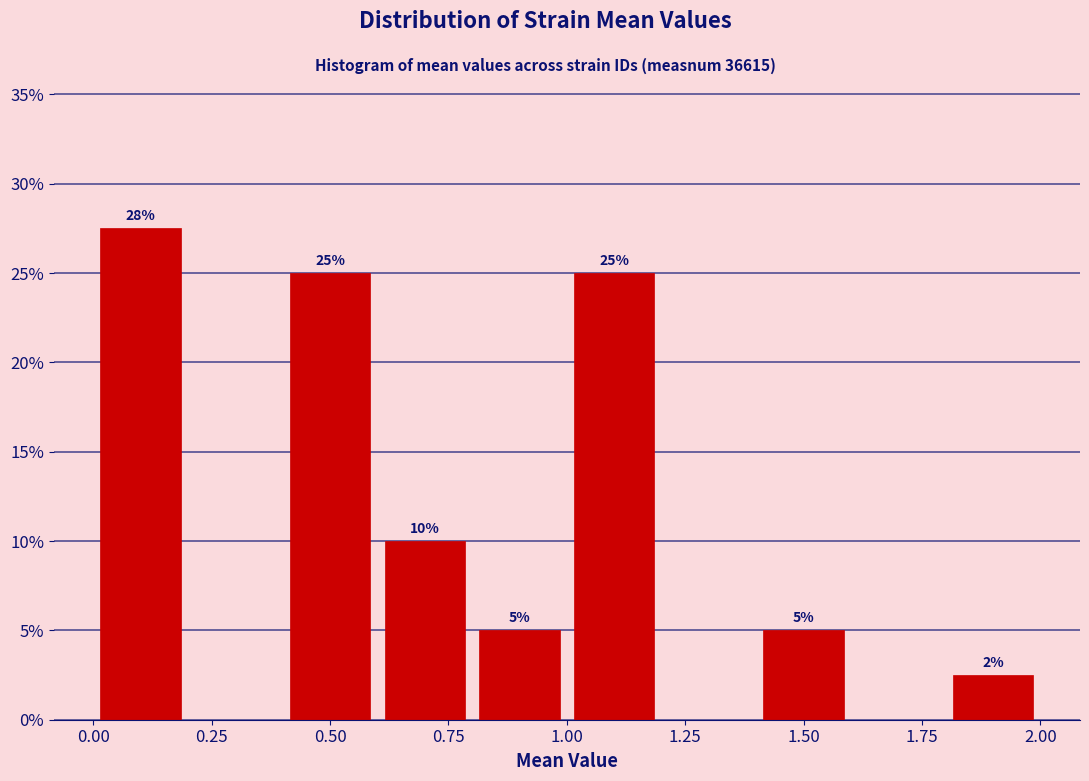

Over which range of the x-axis is the bar tallest?

0.0 to 0.2